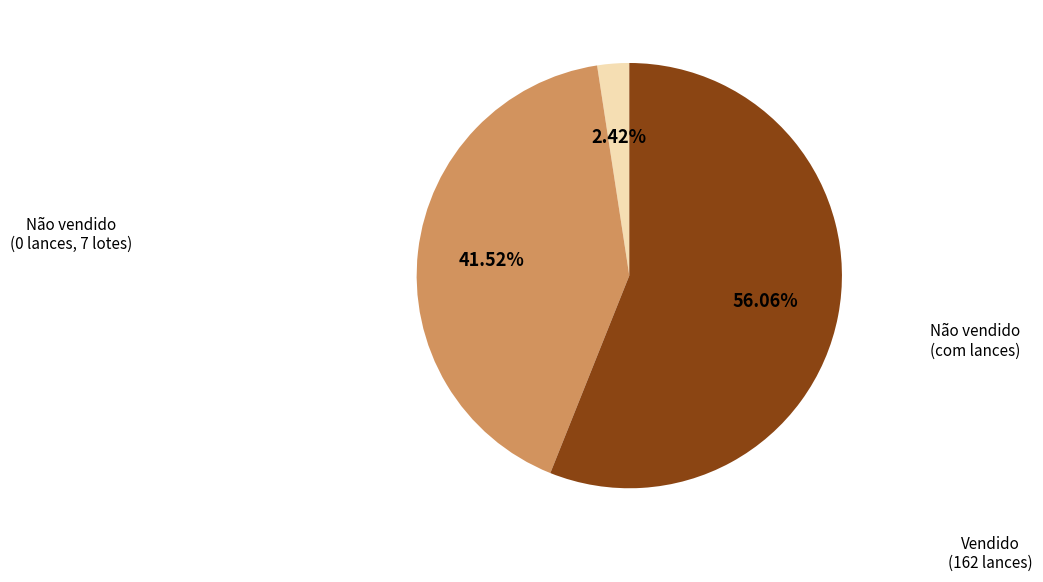

Does any single category account for the majority?

Yes